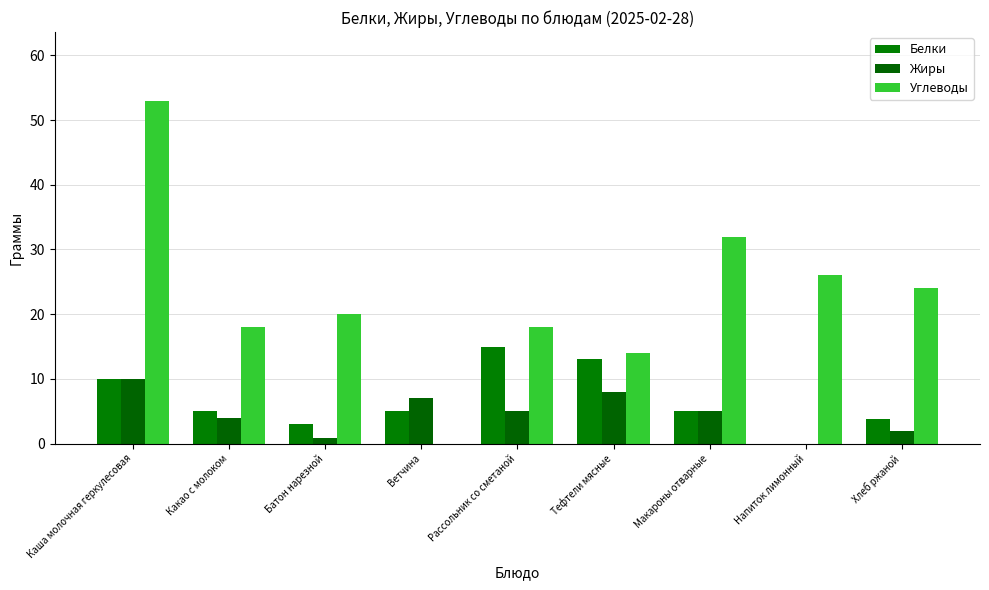

How many distinct data groups are displayed?

3